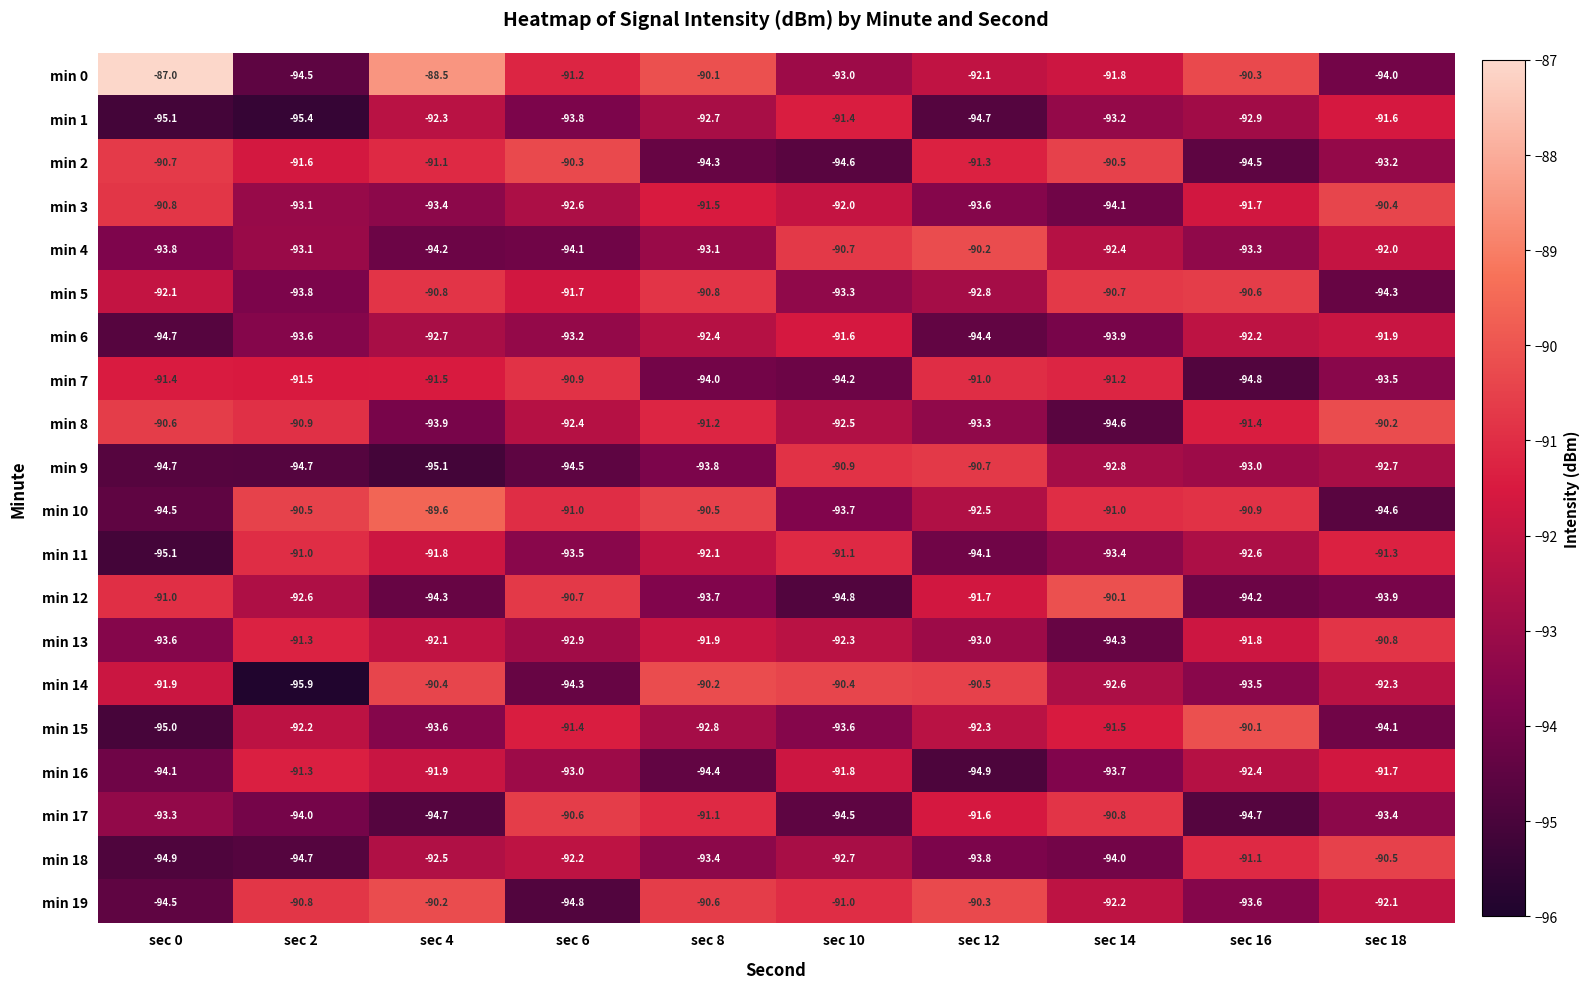

What is the total value across all series at sec 14?

-1848.8